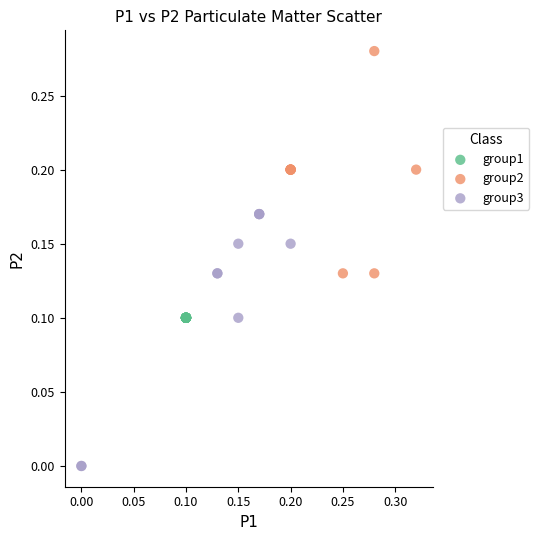

Which series reaches the maximum Y coordinate?

group2